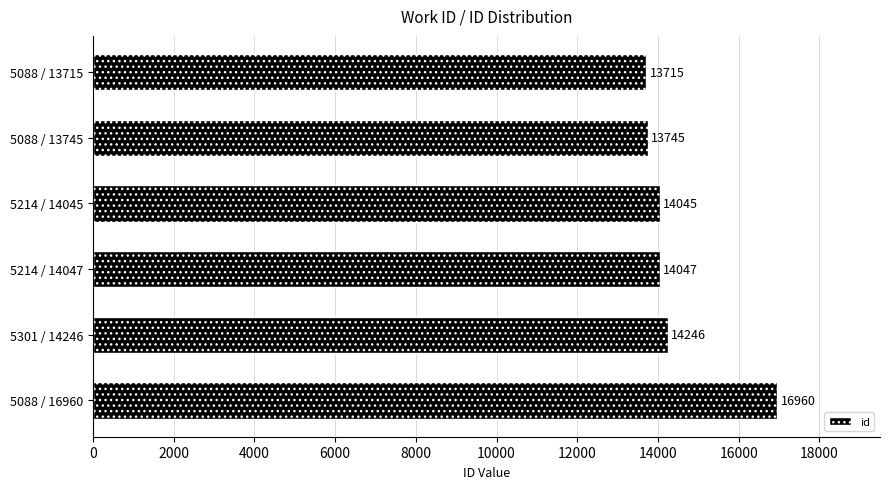

What is the label of the 1st bar from the bottom?

5088 / 16960